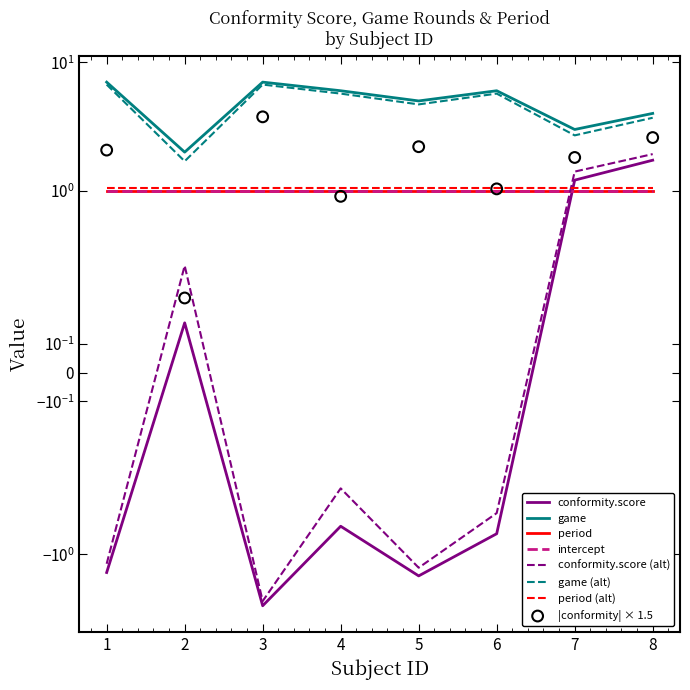

Which series contains the lowest Y value?

conformity.score